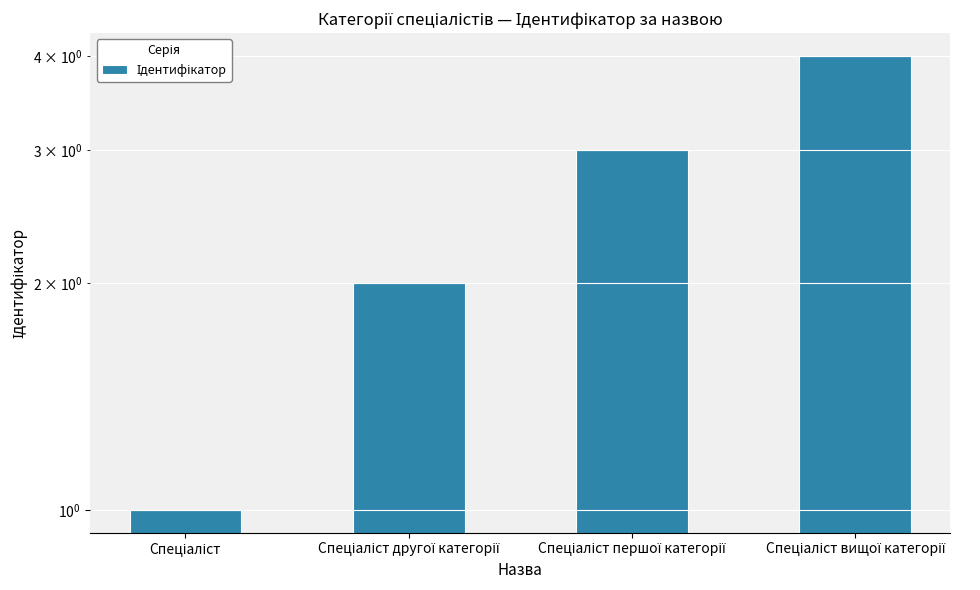

Reading right to left, transcribe all the data shown in this chart.

4	3	2	1